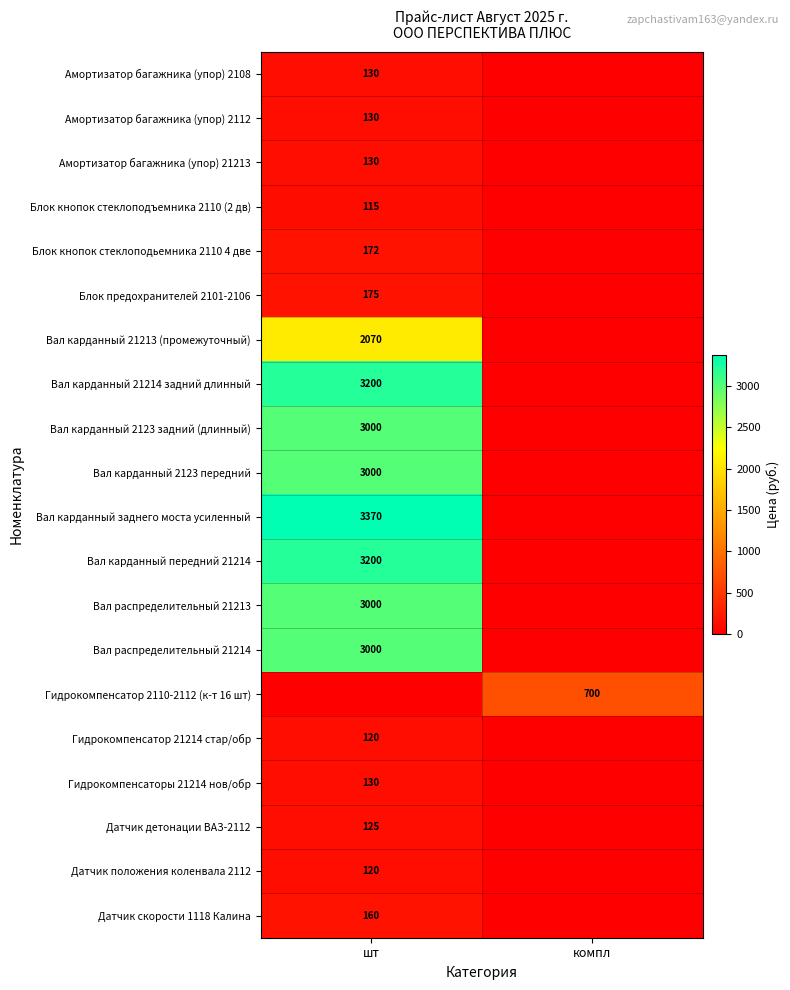

Is the value of Блок кнопок стеклоподъемника 2110 (2 дв) at шт greater than the value of Датчик положения коленвала 2112 at шт?

No